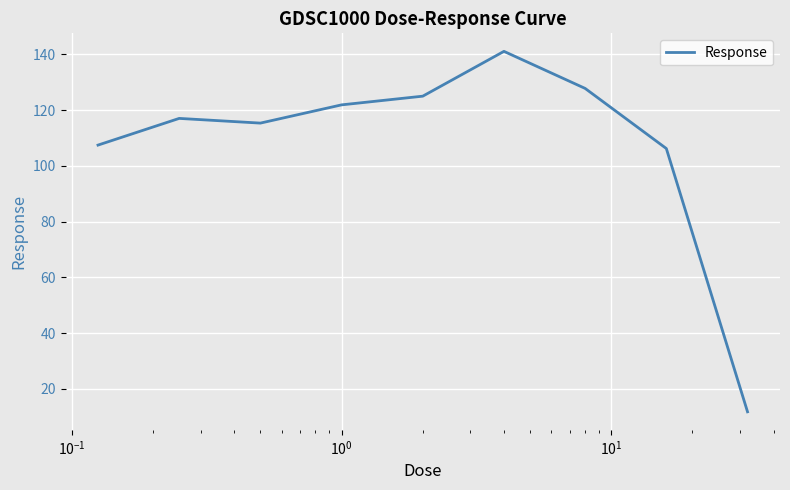

What is the maximum value shown in the chart?

141.1